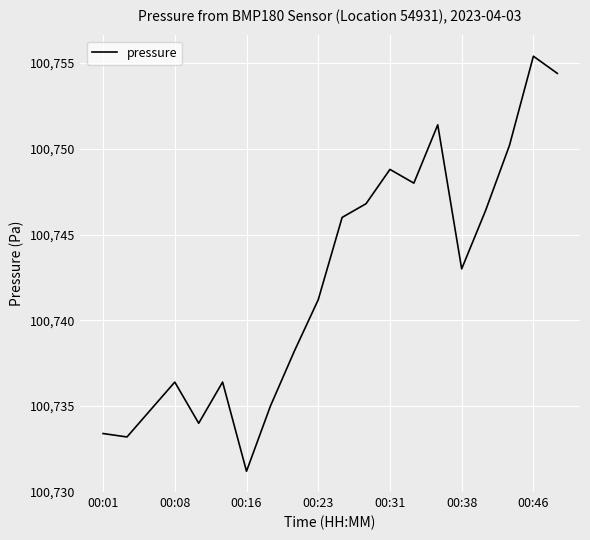

What is the maximum value shown in the chart?

100755.4